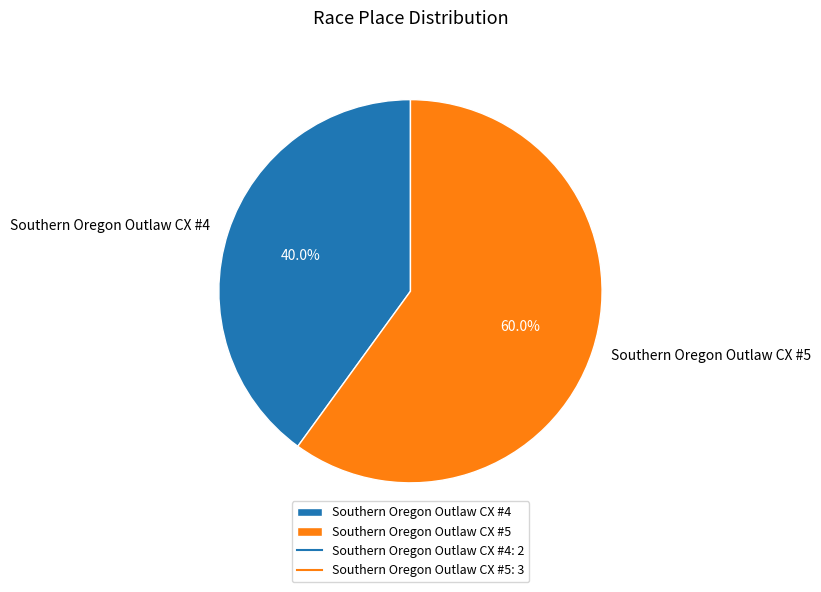

What is the total percentage of Southern Oregon Outlaw CX #4 and Southern Oregon Outlaw CX #5?

100.0%